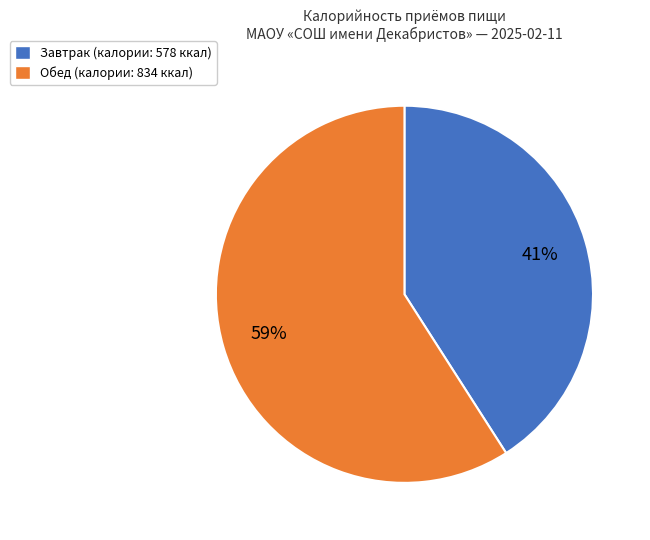

To the nearest percent, what is the difference between the largest and smallest slice percentages?

18%